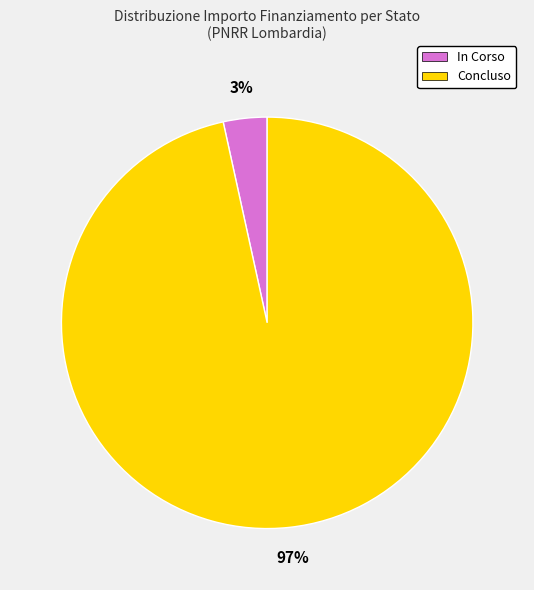

Is it true that In Corso is 17% of the pie?

False